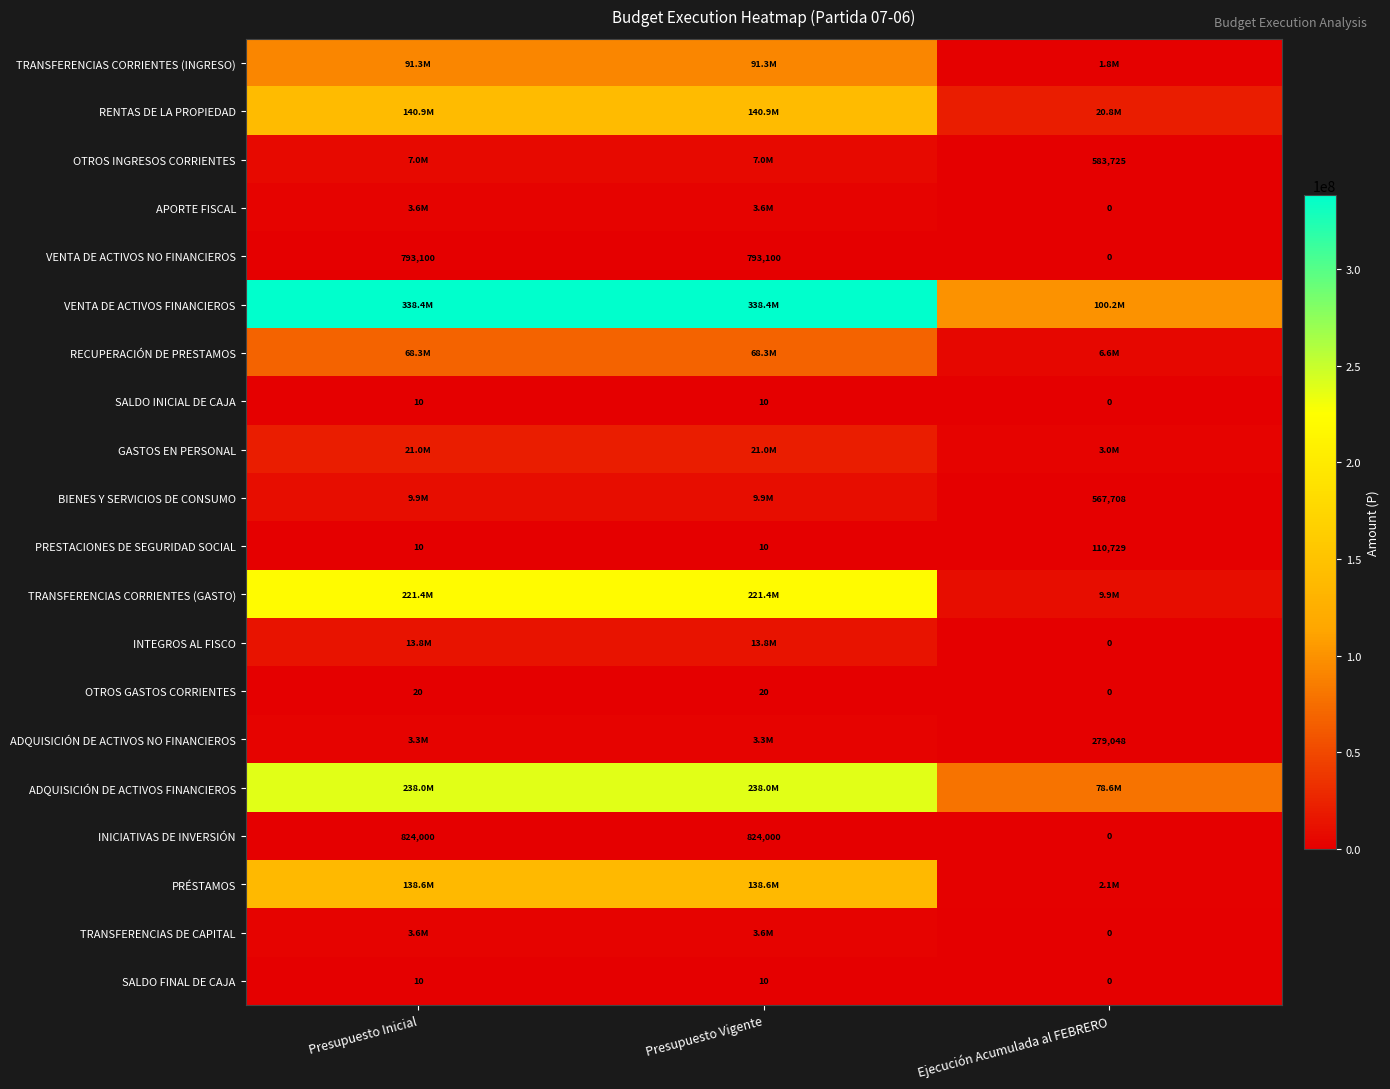

What is the spread (max minus min) of values at Presupuesto Vigente?

338399345